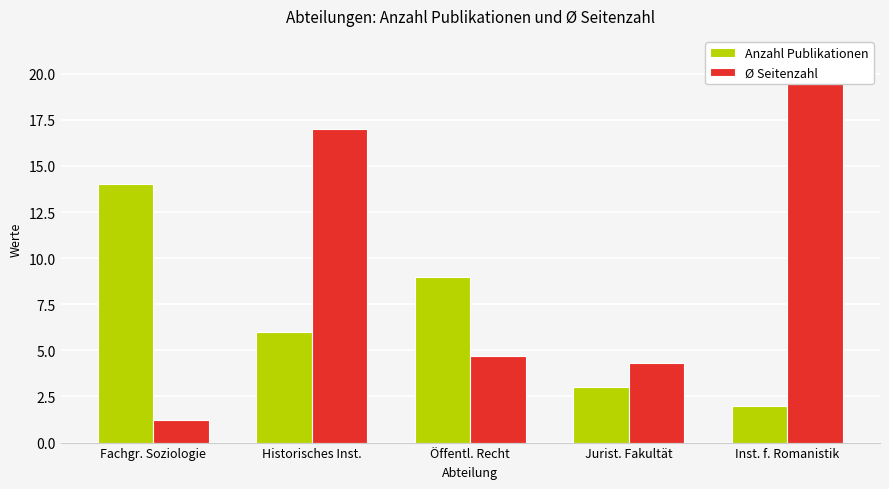

At which category is the sum across all series the highest?

Historisches Inst.